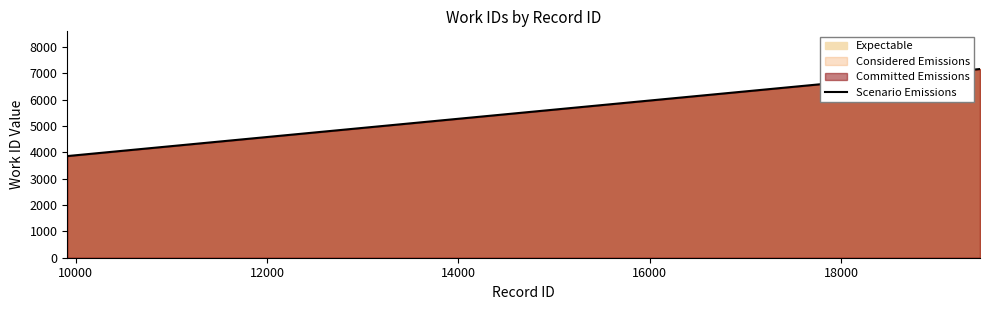

What is the difference between the maximum and minimum values?

3310